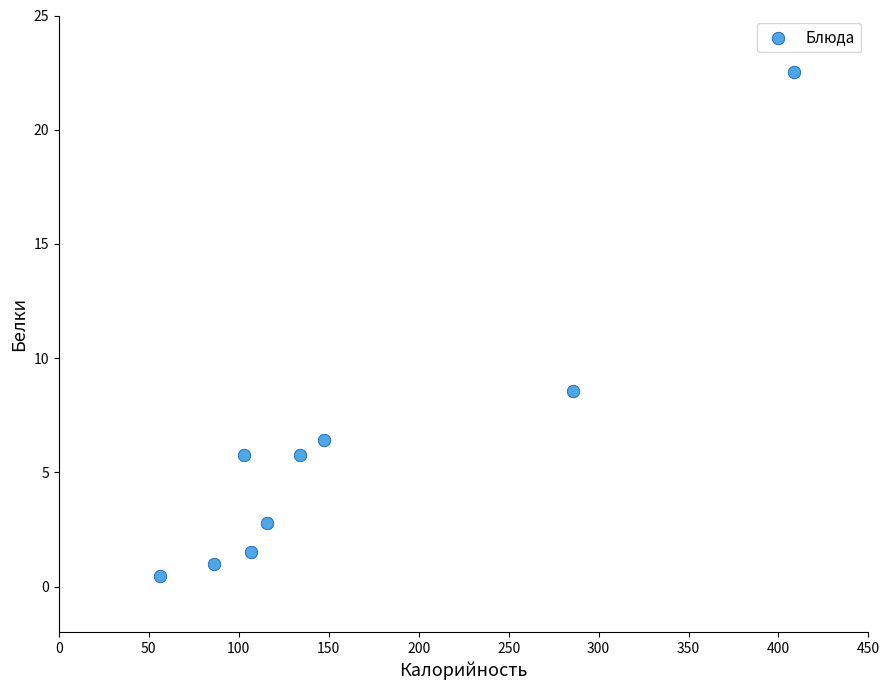

What Y value in the scatter plot is closest to 11?

8.6